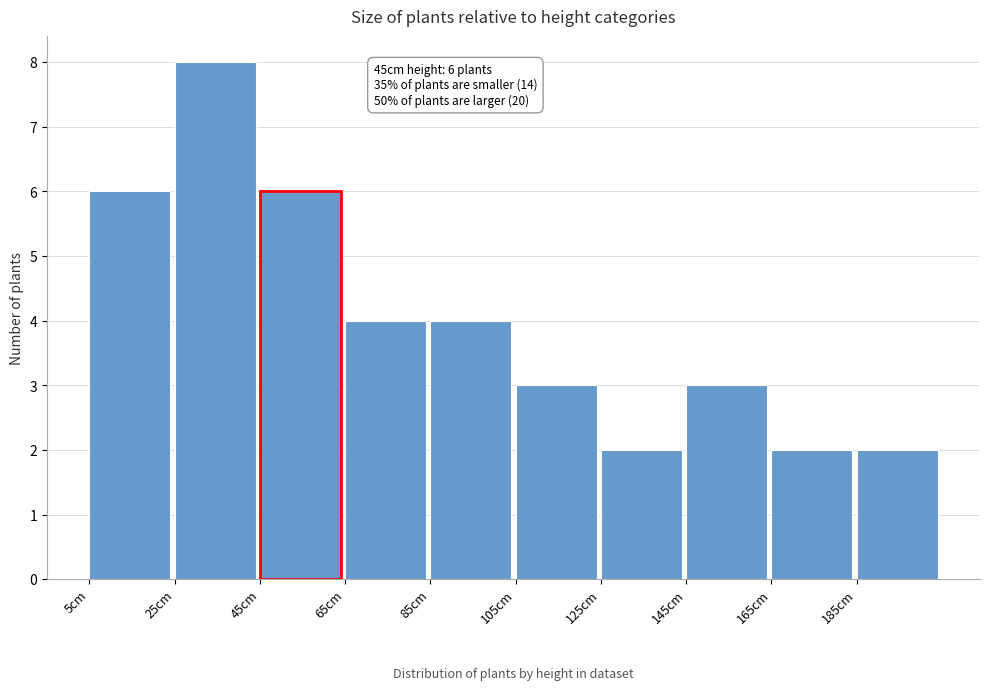

Which range on the x-axis has the tallest bar?

25 to 45